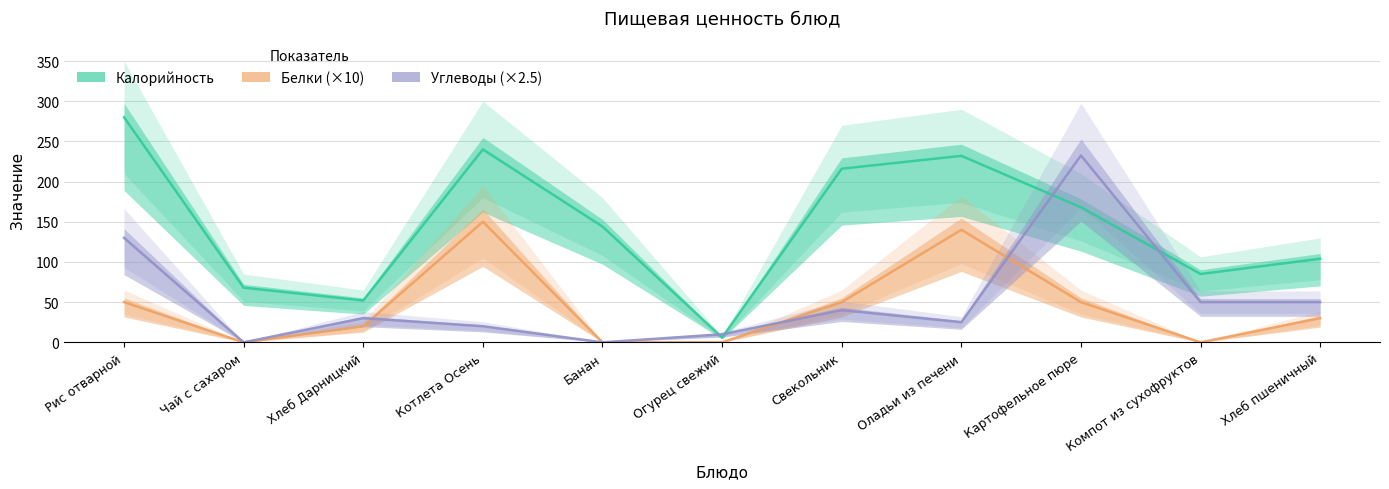

Which category has the lowest value across all series?

Чай с сахаром